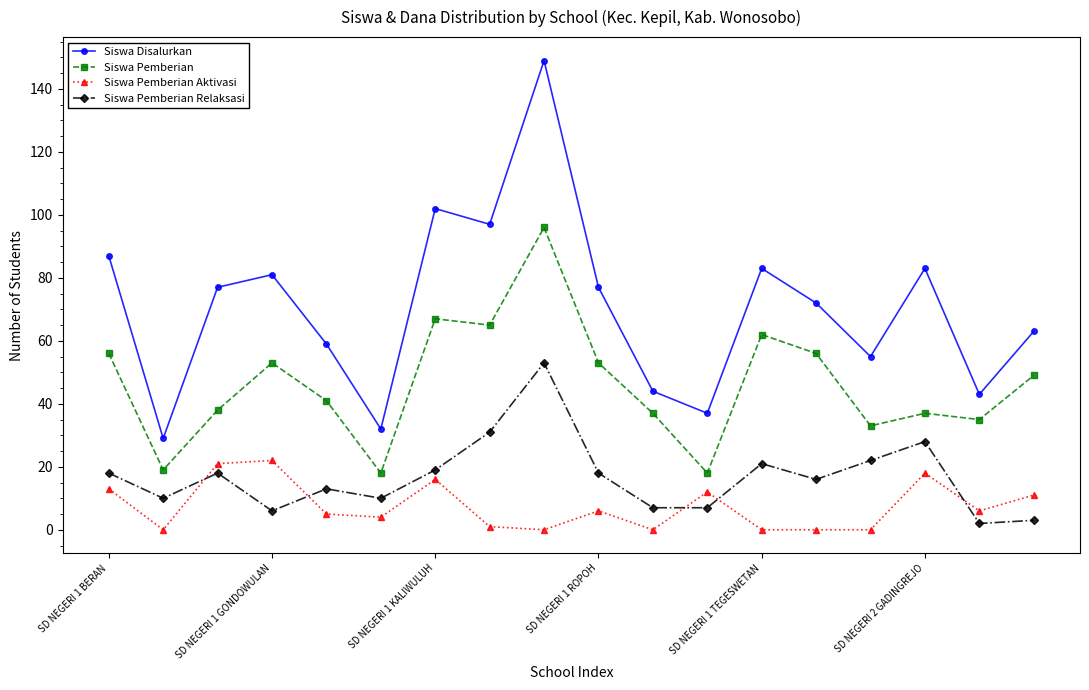

How many interior local peaks does the Siswa Pemberian Relaksasi series have?

5